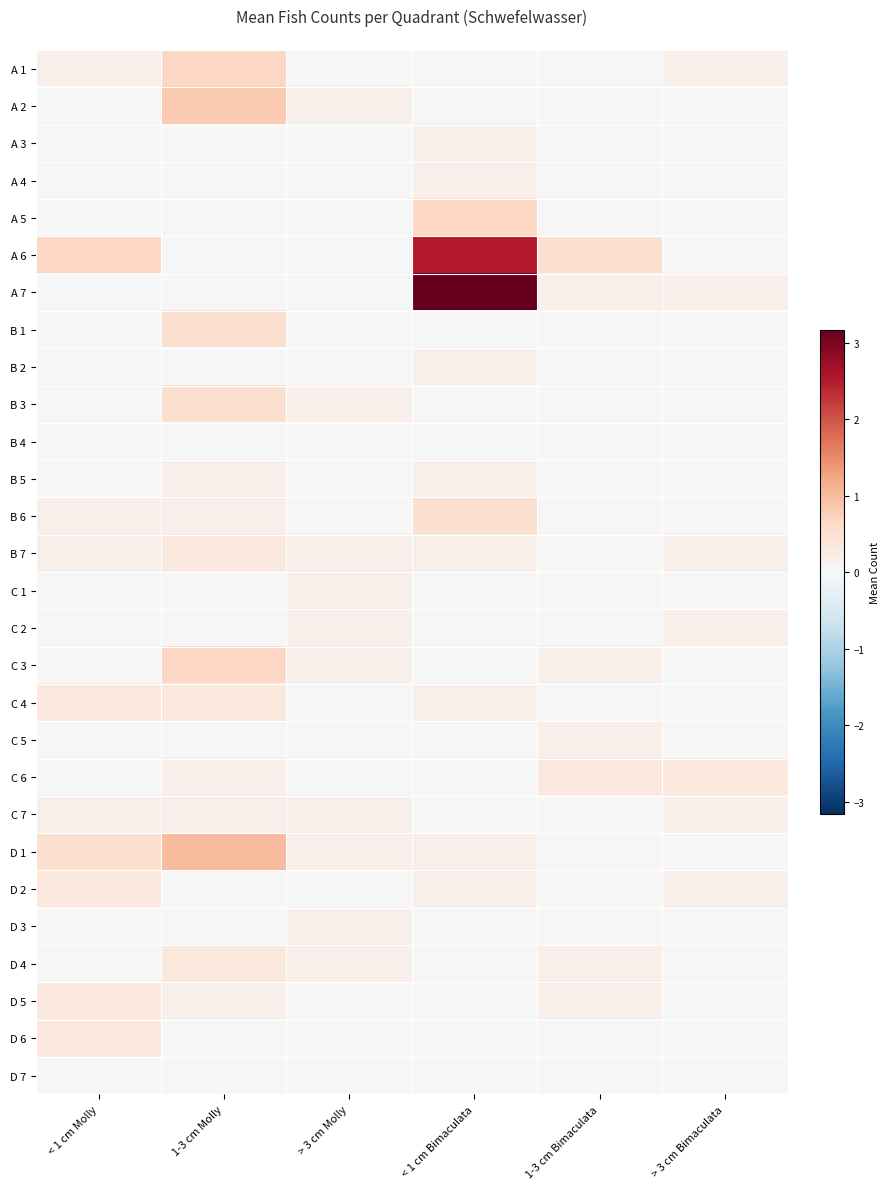

Reading left to right, list all the values displayed in this chart.

A 1: < 1 cm Molly=0.2	1-3 cm Molly=0.7	> 3 cm Molly=0.0	< 1 cm Bimaculata=0.0	1-3 cm Bimaculata=0.0	> 3 cm Bimaculata=0.2
A 2: < 1 cm Molly=0.0	1-3 cm Molly=0.8	> 3 cm Molly=0.2	< 1 cm Bimaculata=0.0	1-3 cm Bimaculata=0.0	> 3 cm Bimaculata=0.0
A 3: < 1 cm Molly=0.0	1-3 cm Molly=0.0	> 3 cm Molly=0.0	< 1 cm Bimaculata=0.2	1-3 cm Bimaculata=0.0	> 3 cm Bimaculata=0.0
A 4: < 1 cm Molly=0.0	1-3 cm Molly=0.0	> 3 cm Molly=0.0	< 1 cm Bimaculata=0.2	1-3 cm Bimaculata=0.0	> 3 cm Bimaculata=0.0
A 5: < 1 cm Molly=0.0	1-3 cm Molly=0.0	> 3 cm Molly=0.0	< 1 cm Bimaculata=0.7	1-3 cm Bimaculata=0.0	> 3 cm Bimaculata=0.0
A 6: < 1 cm Molly=0.7	1-3 cm Molly=0.0	> 3 cm Molly=0.0	< 1 cm Bimaculata=2.5	1-3 cm Bimaculata=0.5	> 3 cm Bimaculata=0.0
A 7: < 1 cm Molly=0.0	1-3 cm Molly=0.0	> 3 cm Molly=0.0	< 1 cm Bimaculata=3.2	1-3 cm Bimaculata=0.2	> 3 cm Bimaculata=0.2
B 1: < 1 cm Molly=0.0	1-3 cm Molly=0.5	> 3 cm Molly=0.0	< 1 cm Bimaculata=0.0	1-3 cm Bimaculata=0.0	> 3 cm Bimaculata=0.0
B 2: < 1 cm Molly=0.0	1-3 cm Molly=0.0	> 3 cm Molly=0.0	< 1 cm Bimaculata=0.2	1-3 cm Bimaculata=0.0	> 3 cm Bimaculata=0.0
B 3: < 1 cm Molly=0.0	1-3 cm Molly=0.5	> 3 cm Molly=0.2	< 1 cm Bimaculata=0.0	1-3 cm Bimaculata=0.0	> 3 cm Bimaculata=0.0
B 4: < 1 cm Molly=0.0	1-3 cm Molly=0.0	> 3 cm Molly=0.0	< 1 cm Bimaculata=0.0	1-3 cm Bimaculata=0.0	> 3 cm Bimaculata=0.0
B 5: < 1 cm Molly=0.0	1-3 cm Molly=0.2	> 3 cm Molly=0.0	< 1 cm Bimaculata=0.2	1-3 cm Bimaculata=0.0	> 3 cm Bimaculata=0.0
B 6: < 1 cm Molly=0.2	1-3 cm Molly=0.2	> 3 cm Molly=0.0	< 1 cm Bimaculata=0.5	1-3 cm Bimaculata=0.0	> 3 cm Bimaculata=0.0
B 7: < 1 cm Molly=0.2	1-3 cm Molly=0.3	> 3 cm Molly=0.2	< 1 cm Bimaculata=0.2	1-3 cm Bimaculata=0.0	> 3 cm Bimaculata=0.2
C 1: < 1 cm Molly=0.0	1-3 cm Molly=0.0	> 3 cm Molly=0.2	< 1 cm Bimaculata=0.0	1-3 cm Bimaculata=0.0	> 3 cm Bimaculata=0.0
C 2: < 1 cm Molly=0.0	1-3 cm Molly=0.0	> 3 cm Molly=0.2	< 1 cm Bimaculata=0.0	1-3 cm Bimaculata=0.0	> 3 cm Bimaculata=0.2
C 3: < 1 cm Molly=0.0	1-3 cm Molly=0.7	> 3 cm Molly=0.2	< 1 cm Bimaculata=0.0	1-3 cm Bimaculata=0.2	> 3 cm Bimaculata=0.0
C 4: < 1 cm Molly=0.3	1-3 cm Molly=0.3	> 3 cm Molly=0.0	< 1 cm Bimaculata=0.2	1-3 cm Bimaculata=0.0	> 3 cm Bimaculata=0.0
C 5: < 1 cm Molly=0.0	1-3 cm Molly=0.0	> 3 cm Molly=0.0	< 1 cm Bimaculata=0.0	1-3 cm Bimaculata=0.2	> 3 cm Bimaculata=0.0
C 6: < 1 cm Molly=0.0	1-3 cm Molly=0.2	> 3 cm Molly=0.0	< 1 cm Bimaculata=0.0	1-3 cm Bimaculata=0.3	> 3 cm Bimaculata=0.3
C 7: < 1 cm Molly=0.2	1-3 cm Molly=0.2	> 3 cm Molly=0.2	< 1 cm Bimaculata=0.0	1-3 cm Bimaculata=0.0	> 3 cm Bimaculata=0.2
D 1: < 1 cm Molly=0.5	1-3 cm Molly=1.0	> 3 cm Molly=0.2	< 1 cm Bimaculata=0.2	1-3 cm Bimaculata=0.0	> 3 cm Bimaculata=0.0
D 2: < 1 cm Molly=0.3	1-3 cm Molly=0.0	> 3 cm Molly=0.0	< 1 cm Bimaculata=0.2	1-3 cm Bimaculata=0.0	> 3 cm Bimaculata=0.2
D 3: < 1 cm Molly=0.0	1-3 cm Molly=0.0	> 3 cm Molly=0.2	< 1 cm Bimaculata=0.0	1-3 cm Bimaculata=0.0	> 3 cm Bimaculata=0.0
D 4: < 1 cm Molly=0.0	1-3 cm Molly=0.3	> 3 cm Molly=0.2	< 1 cm Bimaculata=0.0	1-3 cm Bimaculata=0.2	> 3 cm Bimaculata=0.0
D 5: < 1 cm Molly=0.3	1-3 cm Molly=0.2	> 3 cm Molly=0.0	< 1 cm Bimaculata=0.0	1-3 cm Bimaculata=0.2	> 3 cm Bimaculata=0.0
D 6: < 1 cm Molly=0.3	1-3 cm Molly=0.0	> 3 cm Molly=0.0	< 1 cm Bimaculata=0.0	1-3 cm Bimaculata=0.0	> 3 cm Bimaculata=0.0
D 7: < 1 cm Molly=0.0	1-3 cm Molly=0.0	> 3 cm Molly=0.0	< 1 cm Bimaculata=0.0	1-3 cm Bimaculata=0.0	> 3 cm Bimaculata=0.0